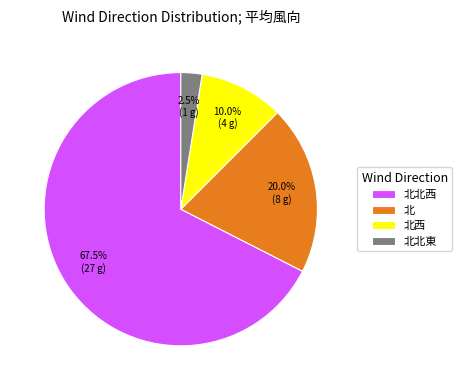

Rank the categories by value from lowest to highest.

北北東, 北西, 北, 北北西